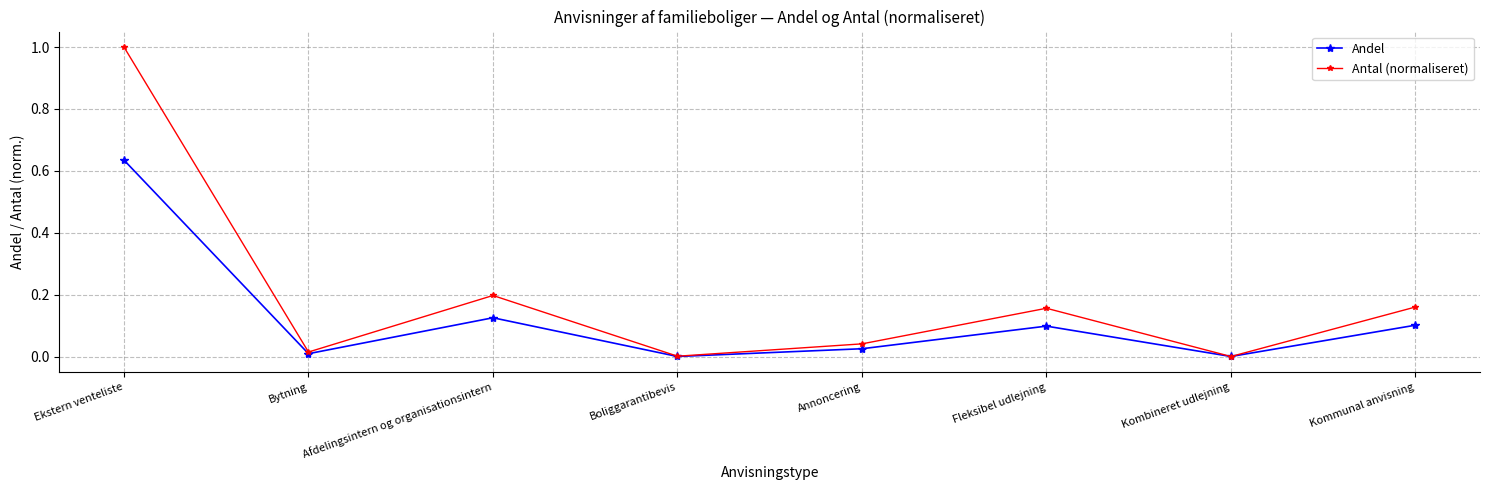

What is the label of the 7th point from the right?

Bytning